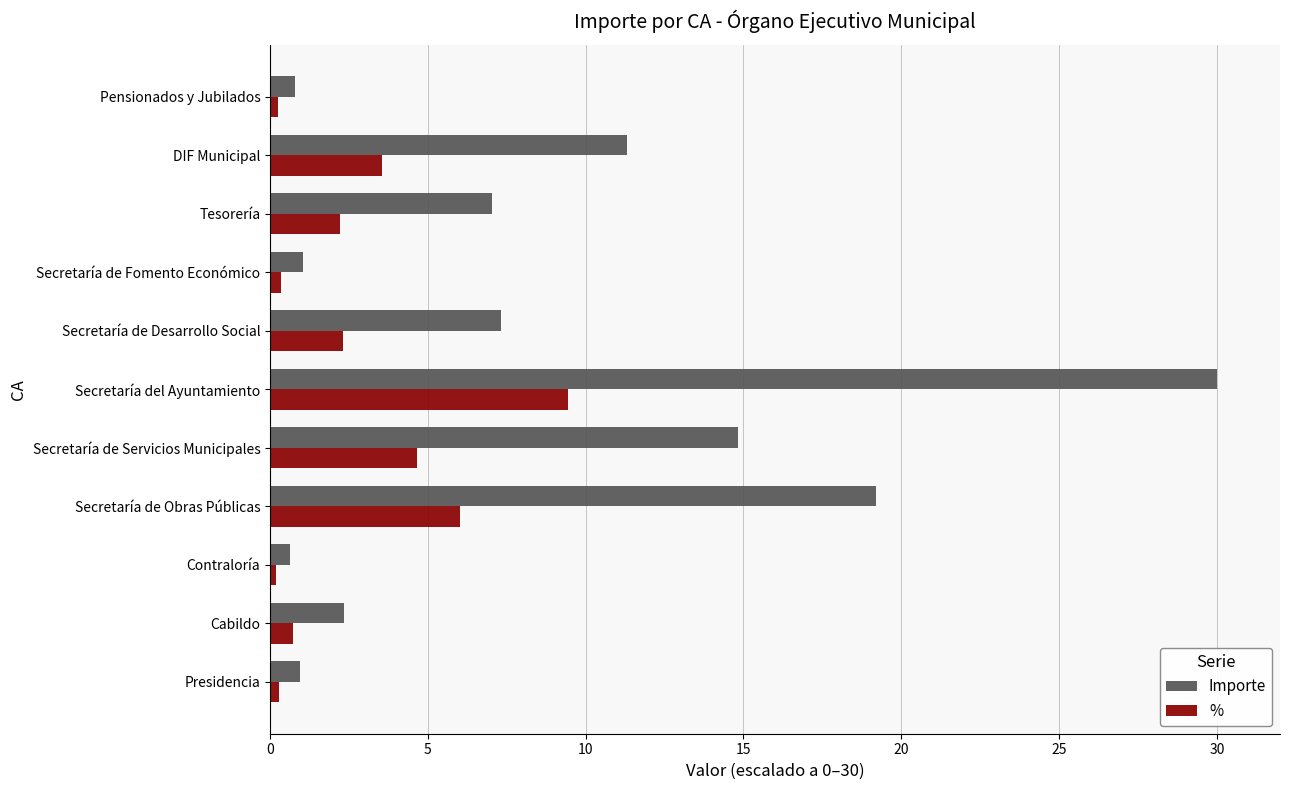

List the series in order of their overall mean, highest first.

Importe, %